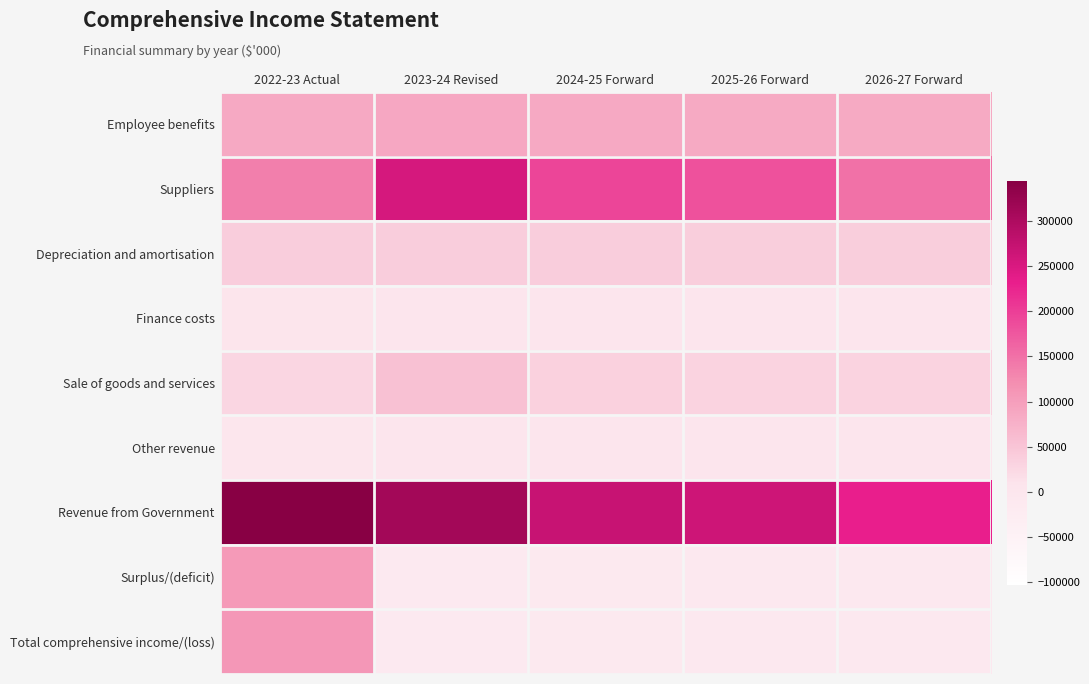

Which label corresponds to the smallest value in the chart?

2023-24 Revised